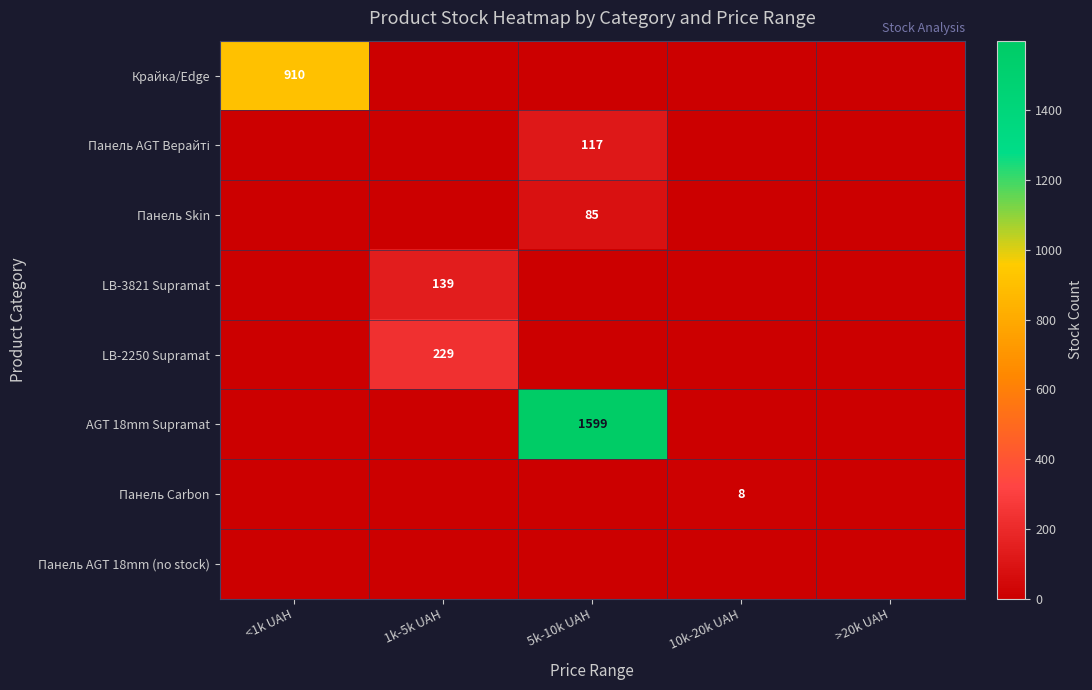

The value of Панель Carbon at 10k-20k UAH is 8. True or false?

True